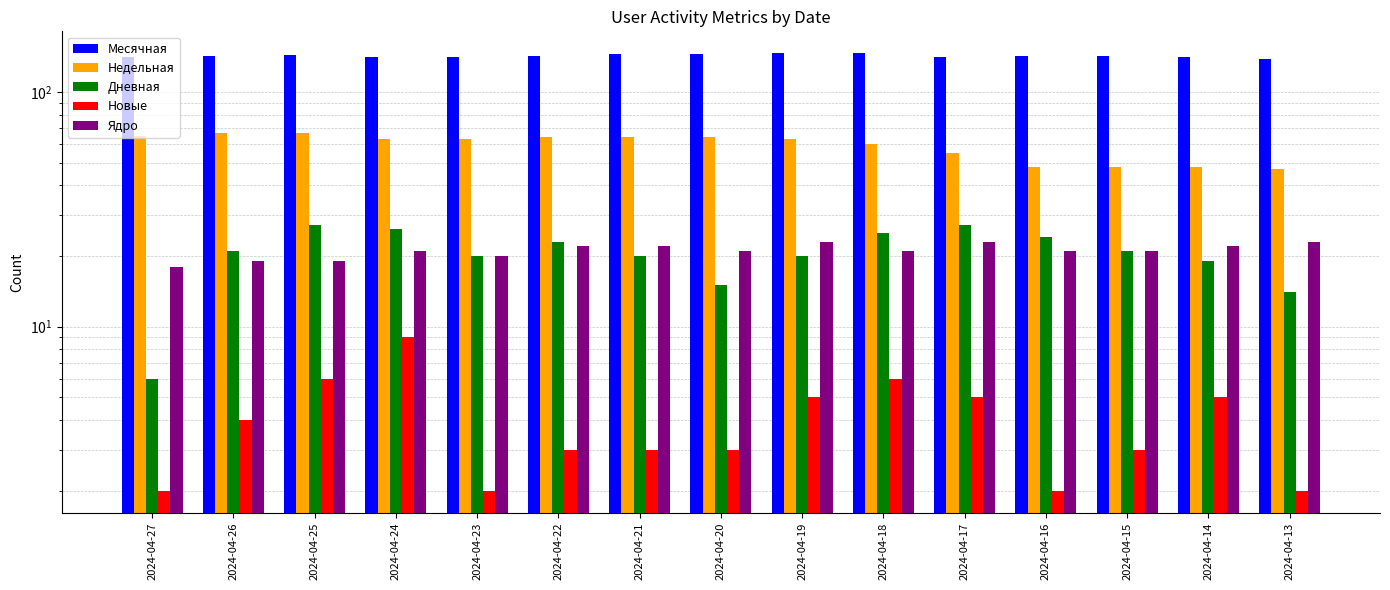

What is the difference between the maximum and minimum values in the Ядро series?

5